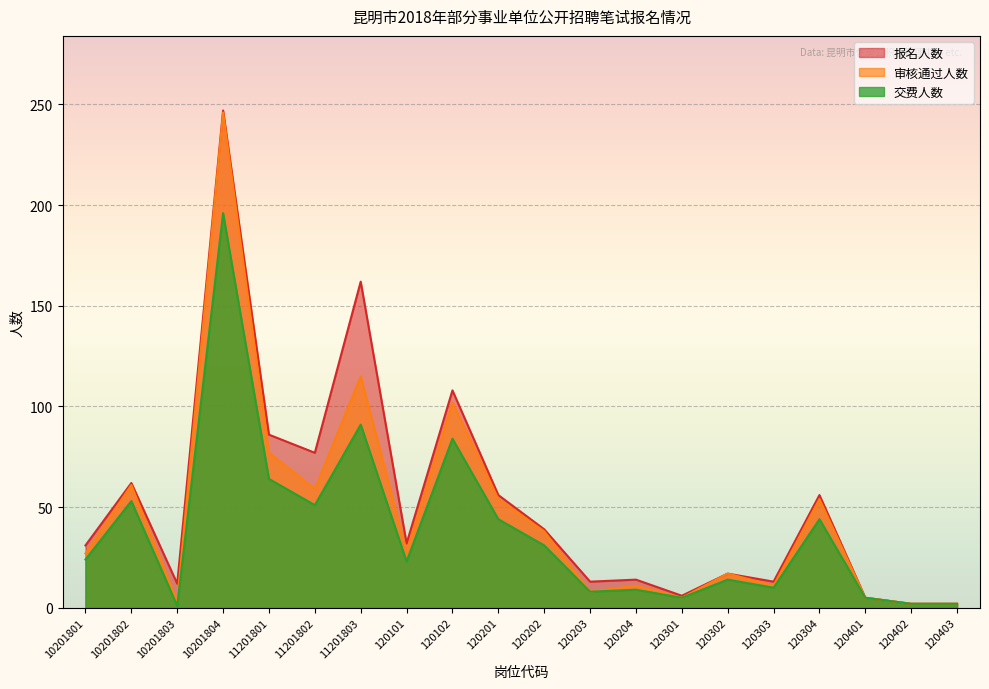

Where is the first local minimum for 审核通过人数?

10201803